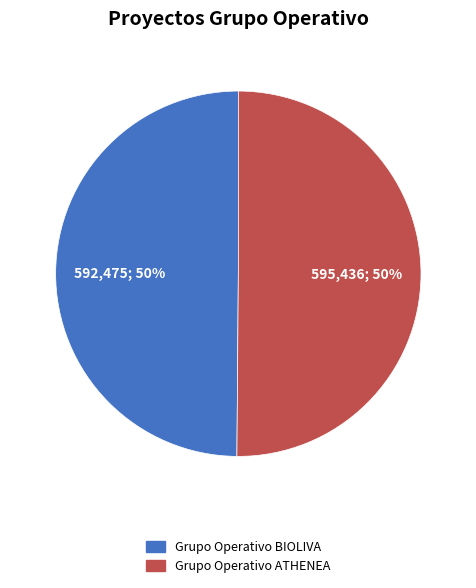

To the nearest percent, what percentage of the pie is Grupo Operativo BIOLIVA?

50%